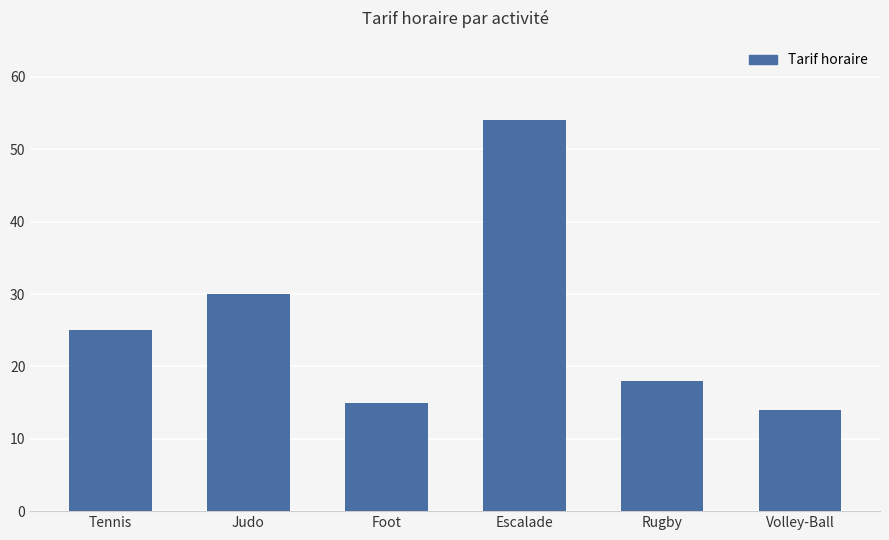

How many values are below 25?

3